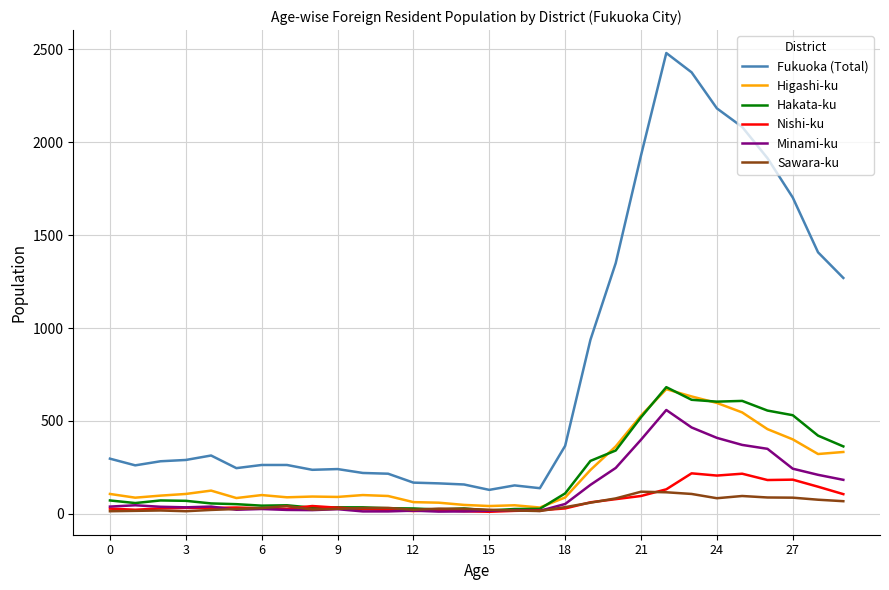

Which series has the largest total across all categories?

Fukuoka (Total)